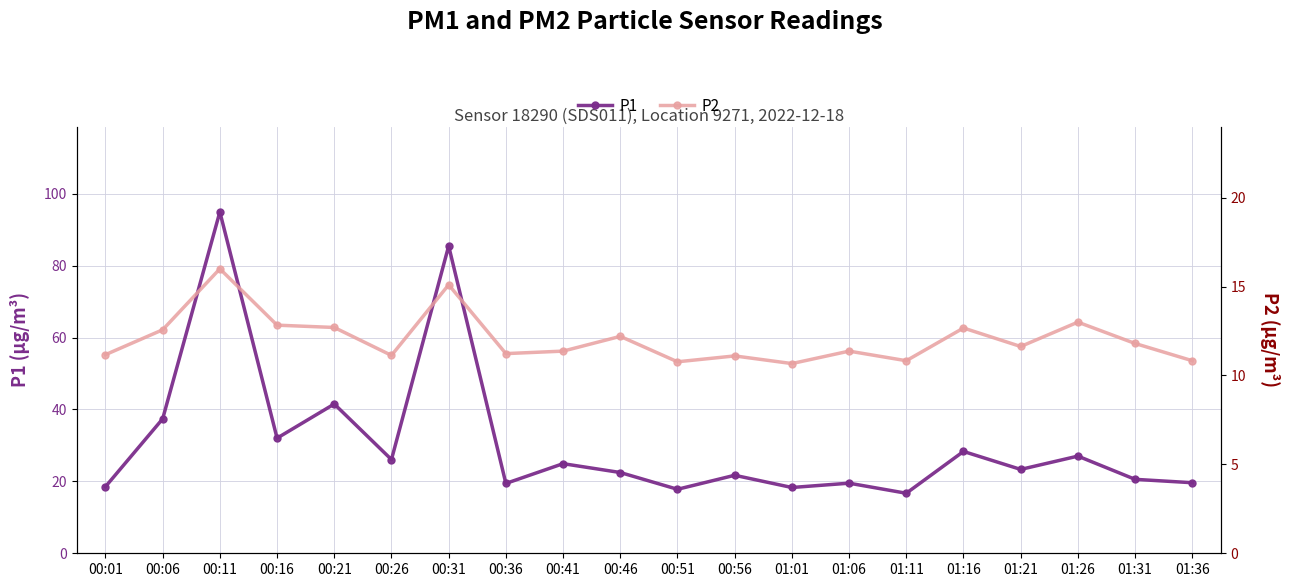

True or false: P1 and P2 cross at least once.

False